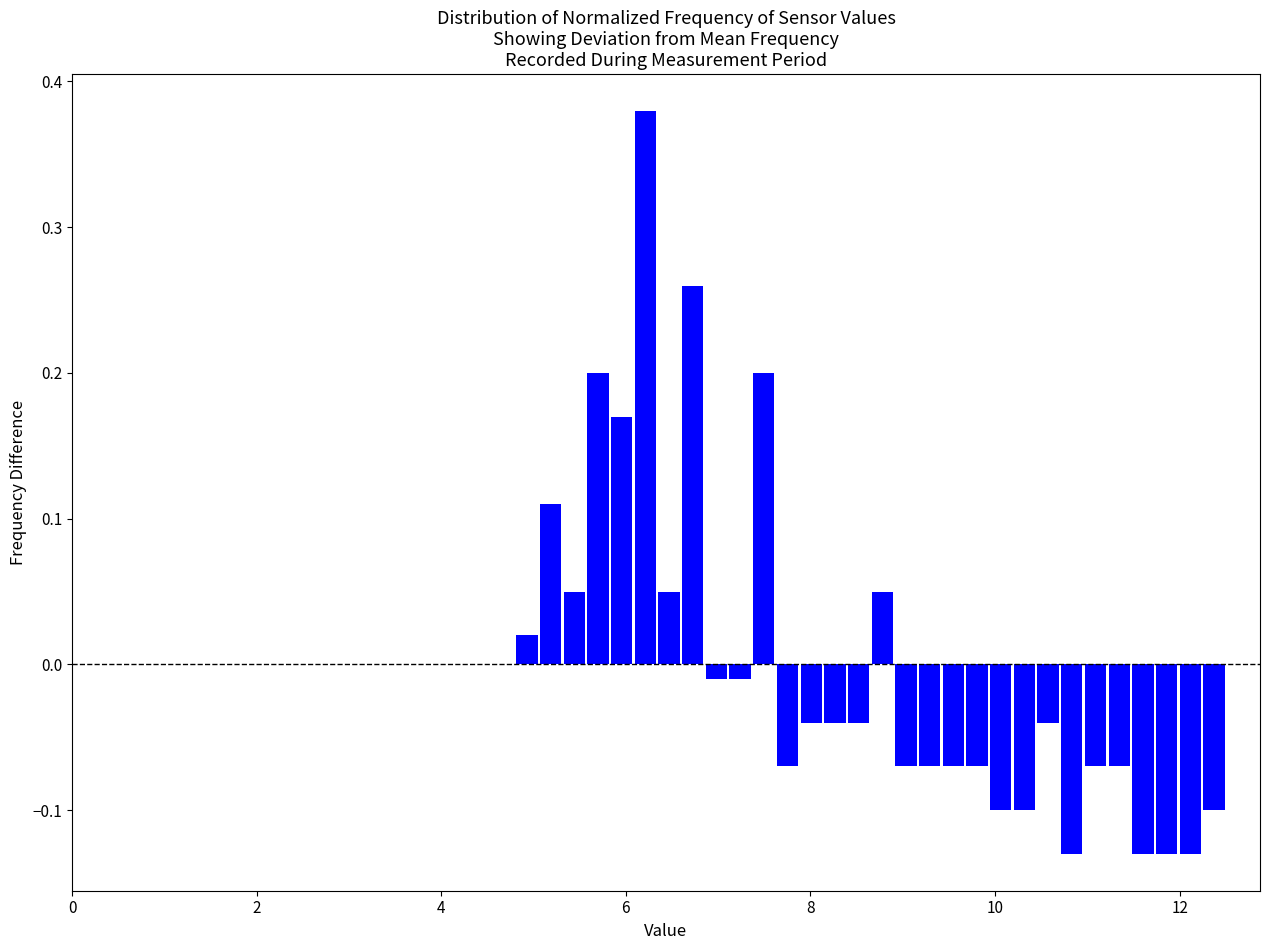

Around what value on the x-axis is the tallest bar? Give the approximate position of its centre, as read against the axis.

6.2